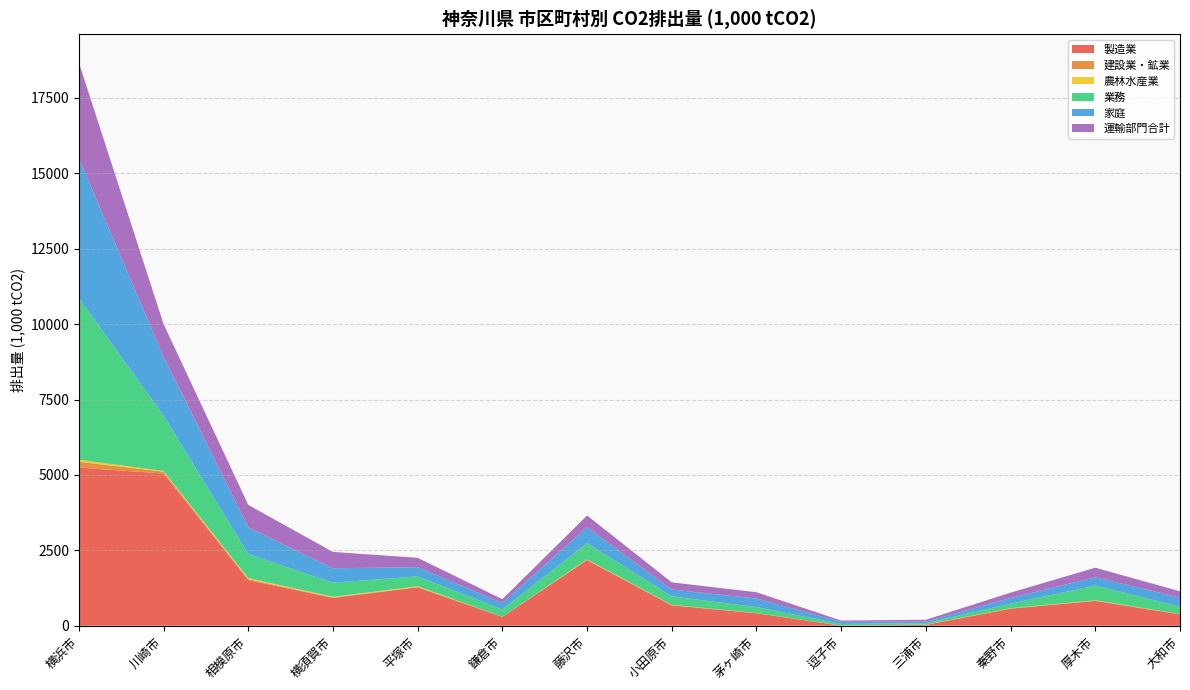

Reading left to right, what are all the values shown in this chart?

製造業: 5243.1	5046.1	1514.2	921.8	1272.0	293.2	2176.3	674.2	412.6	2.0	29.1	565.8	821.2	376.7
建設業・鉱業: 193.1	62.9	31.5	16.9	12.8	3.6	15.4	8.3	7.4	1.3	1.5	4.7	14.1	13.6
農林水産業: 66.9	22.9	33.1	21.5	22.7	1.6	12.2	8.1	2.2	0.9	6.8	9.3	9.9	1.1
業務: 5358.3	1832.5	799.7	463.6	328.3	241.3	532.2	281.7	197.3	54.1	48.0	149.8	488.1	239.6
家庭: 4642.1	1951.0	881.8	481.6	304.4	212.7	527.5	226.5	282.3	69.9	50.2	189.0	272.9	300.4
運輸部門合計: 3171.6	1088.6	745.8	541.2	311.2	128.0	391.2	238.6	209.0	42.6	63.0	177.7	317.2	209.4